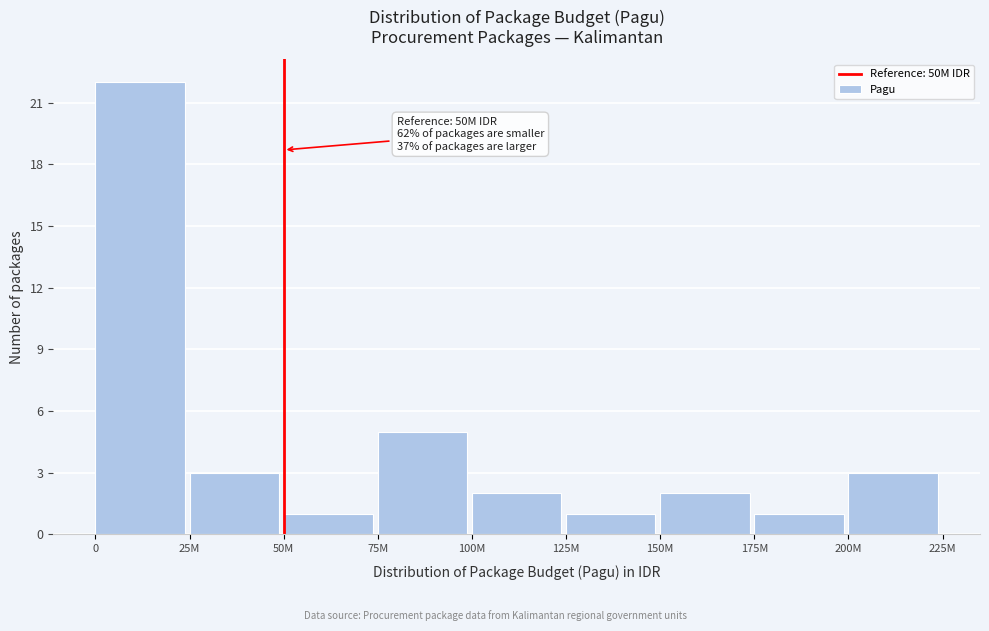

Reading left to right, what are all the values shown in this chart?

0=22	25M=3	50M=1	75M=5	100M=2	125M=1	150M=2	175M=1	200M=3